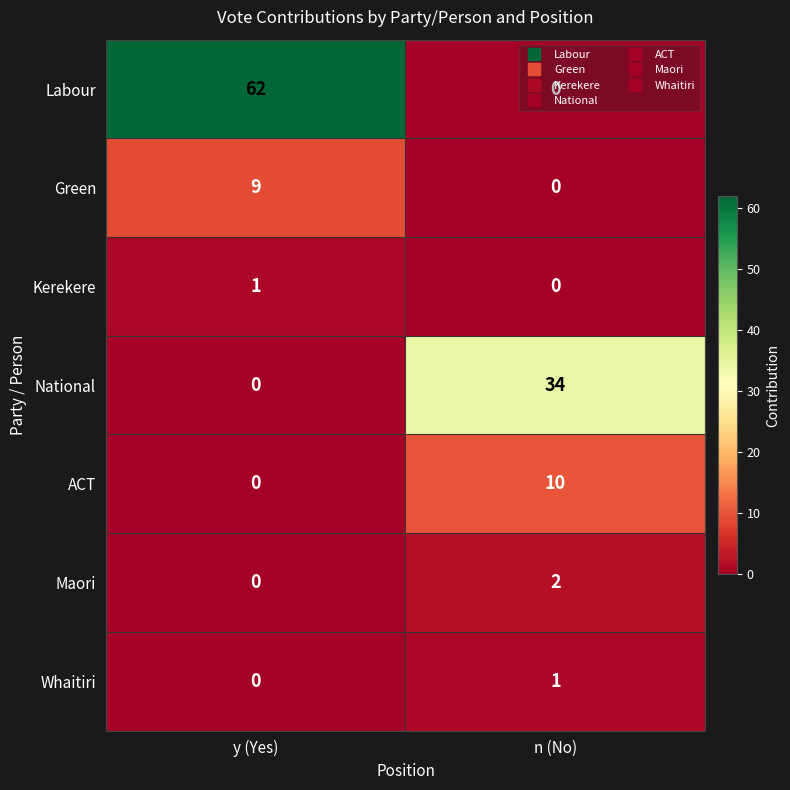

The Green series shows -4 at n (No). True or false?

False